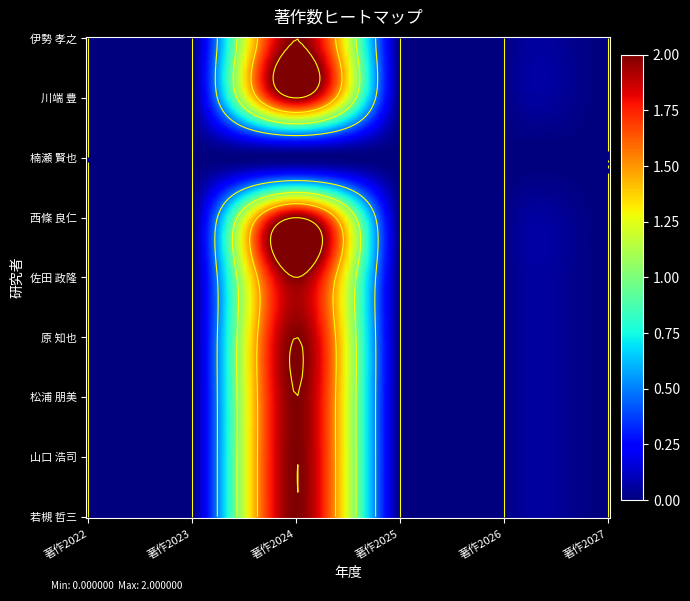

Rank the categories by 西條 良仁 value from lowest to highest.

著作2022, 著作2023, 著作2025, 著作2026, 著作2027, 著作2024